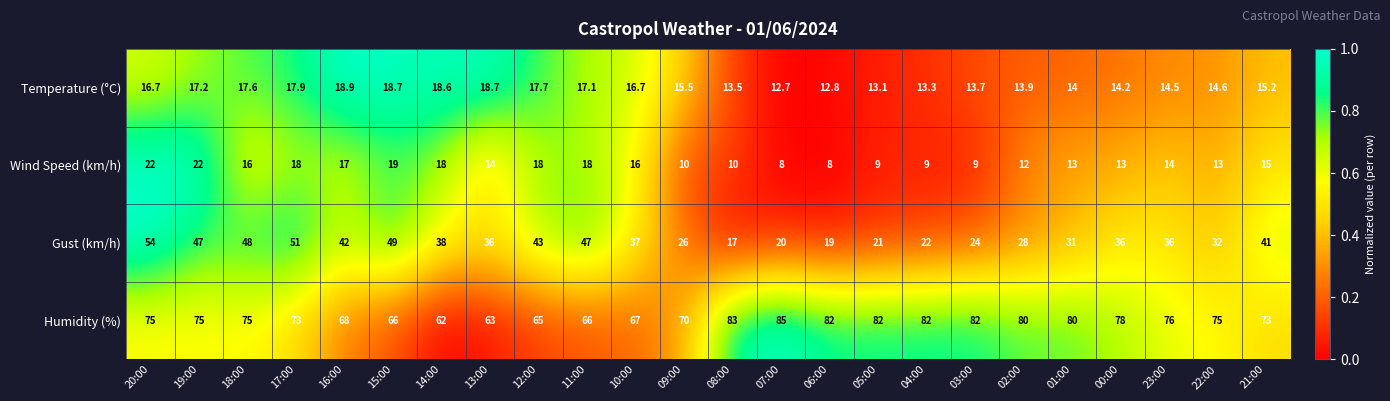

At which category is the sum across all series the highest?

20:00